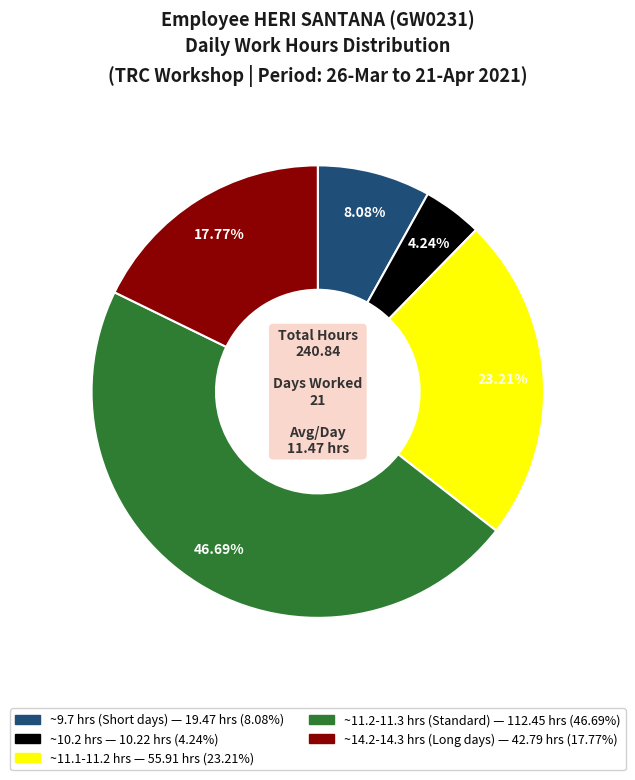

Does any single category account for the majority?

No